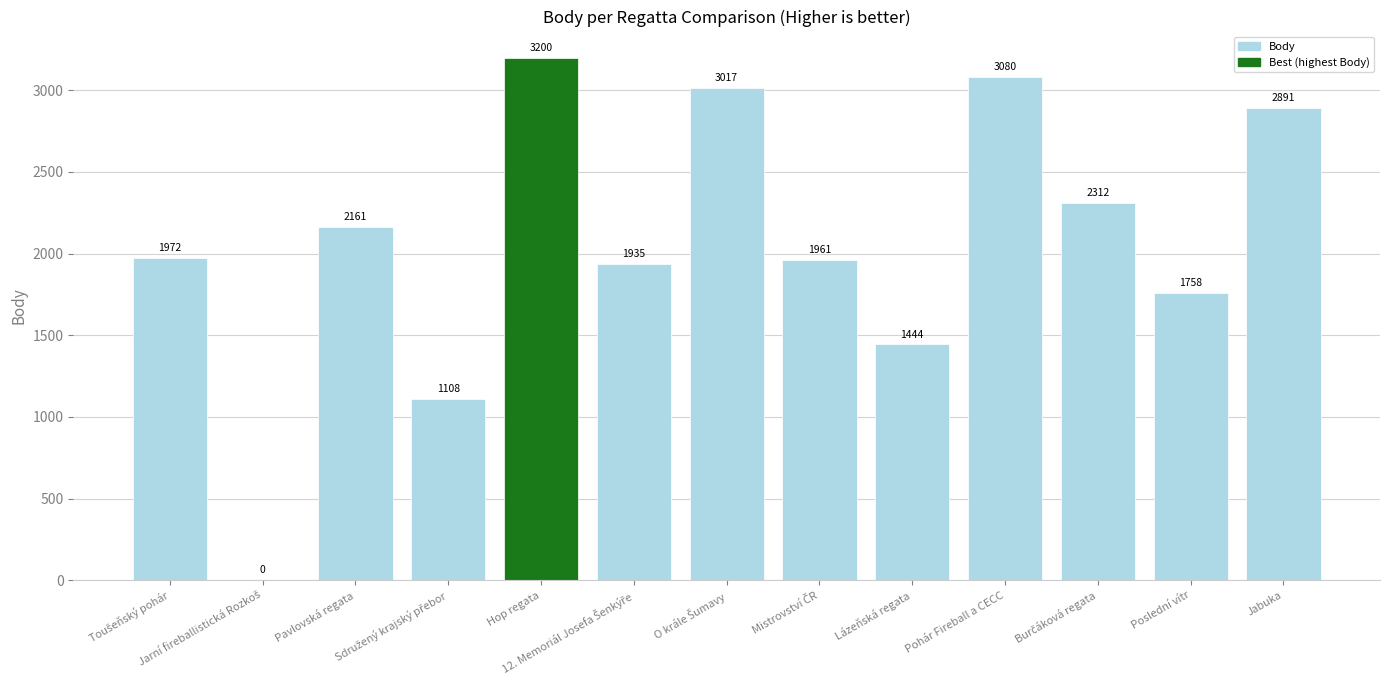

What is the maximum value shown in the chart?

3200